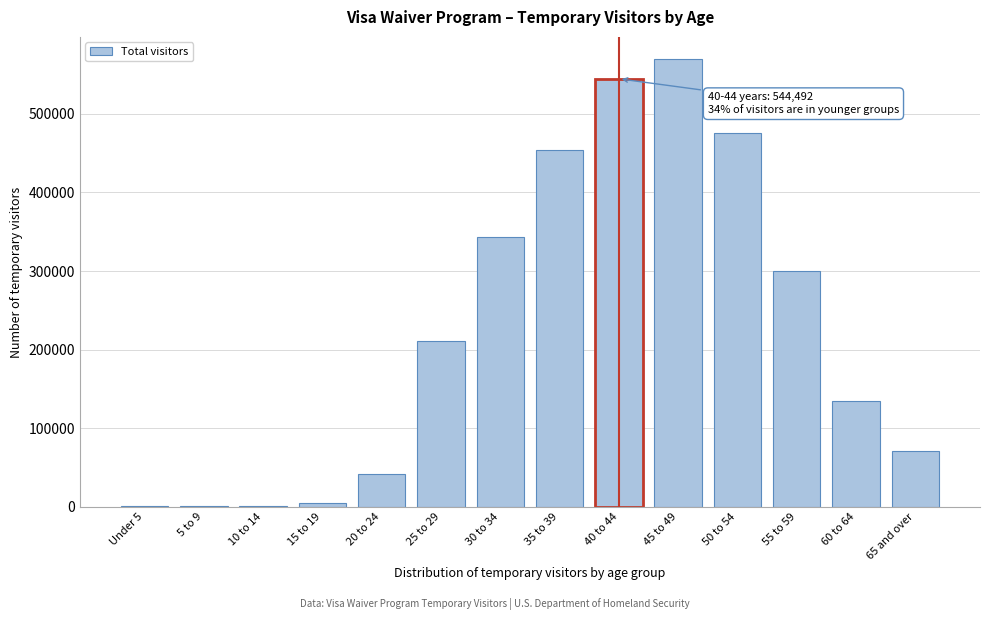

What is the maximum value shown in the chart?

569344